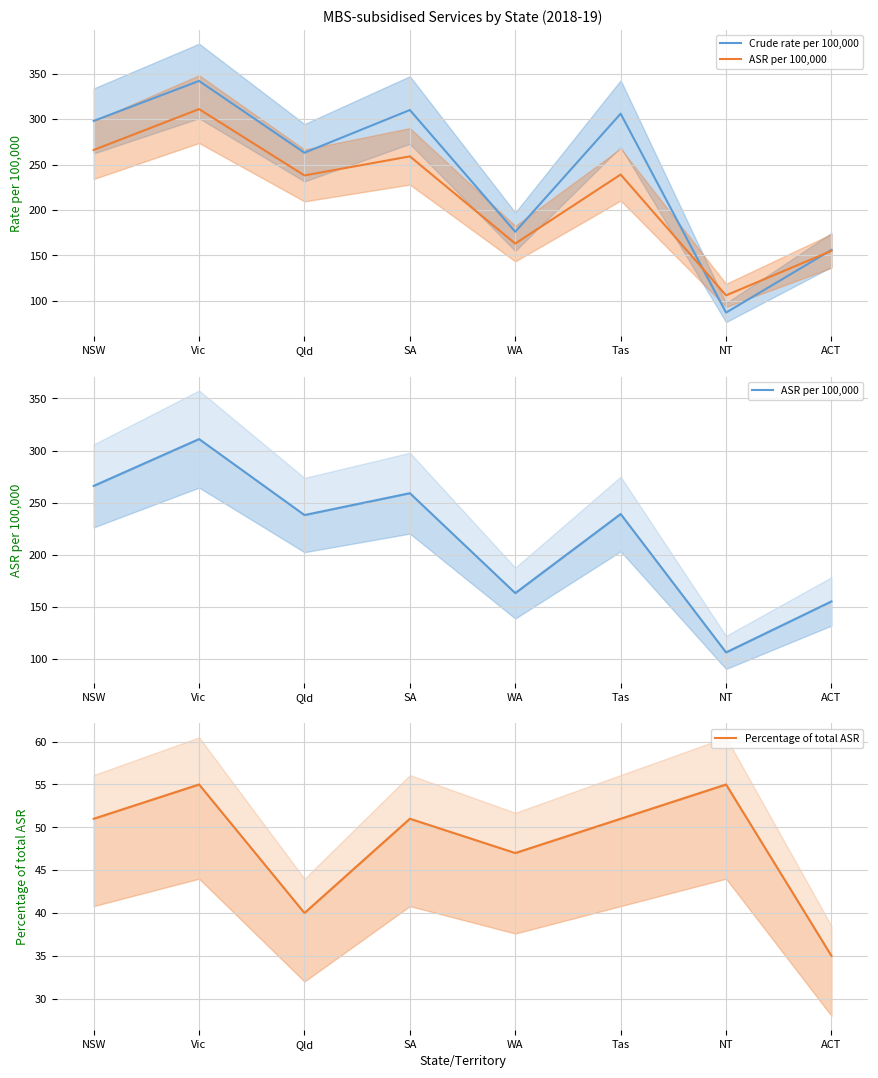

How many lines are shown in the chart?

3